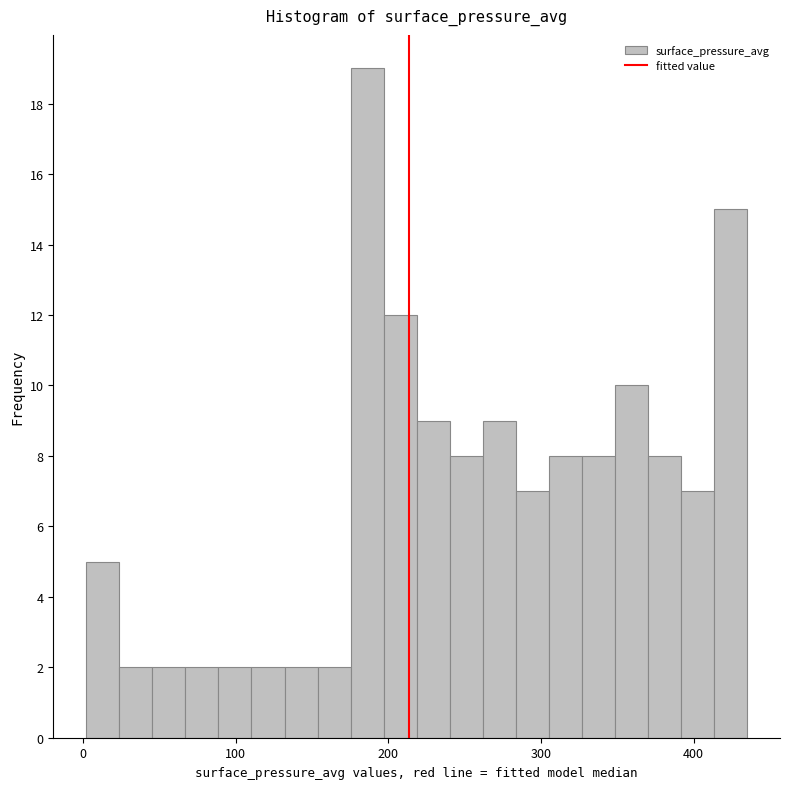

Around what value on the x-axis is the tallest bar? Give the approximate position of its centre, as read against the axis.

190